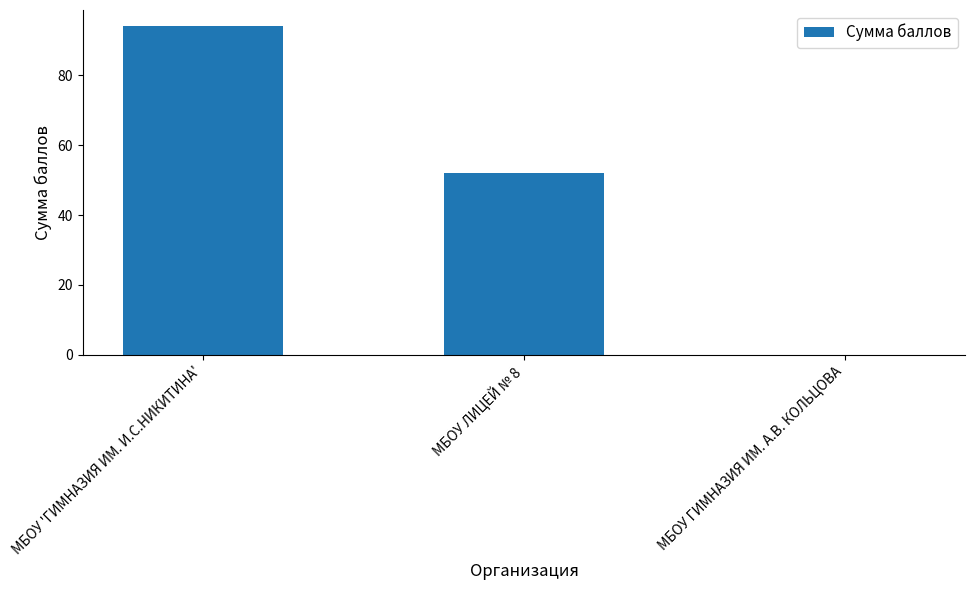

What is the change in value from МБОУ ЛИЦЕЙ № 8 to МБОУ ГИМНАЗИЯ ИМ. А.В. КОЛЬЦОВА?

-52